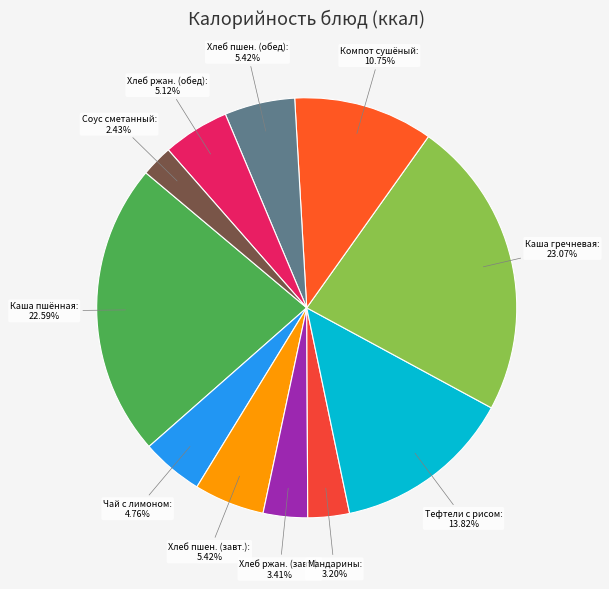

Is Каша пшённая the majority of the pie?

No